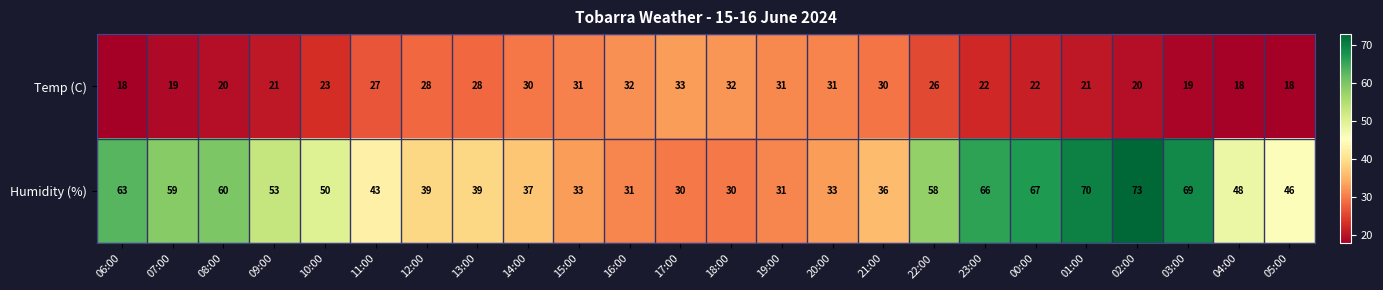

True or false: Temp (C) has a value of 33 at 17:00.

True